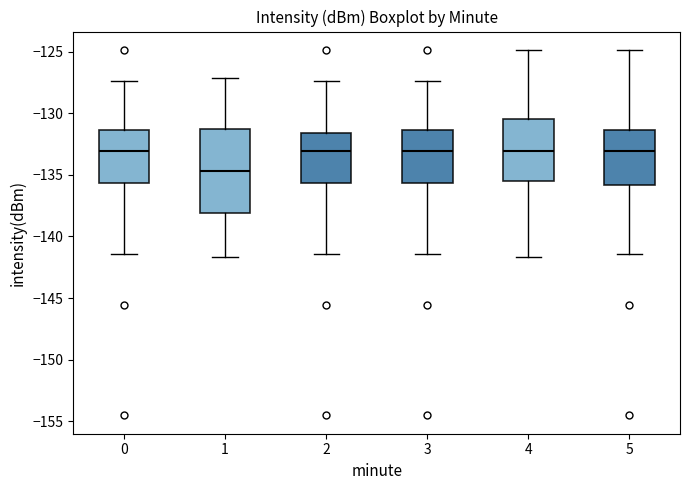

Where does the upper whisker of the box at x = 2 end on the y-axis? The values are not printed on the chart, so give them approximately, as read against the axis.

-127.5